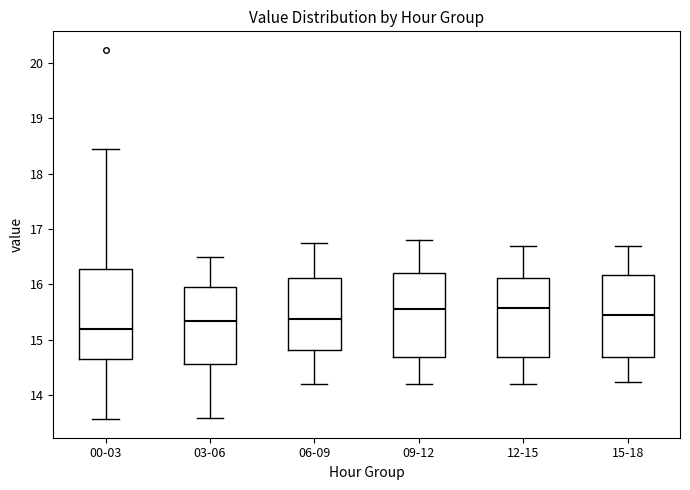

Reading left to right, transcribe this box plot: for each box, give where its median line is, the range the box spans, and where its two whiskers end, as read against the y-axis. The values are not printed on the chart, so give them approximately, as read against the axis.

00-03: median 15.2, box 14.7 to 16.3, whiskers 13.6 to 18.5
03-06: median 15.4, box 14.6 to 16.0, whiskers 13.6 to 16.5
06-09: median 15.4, box 14.8 to 16.1, whiskers 14.2 to 16.8
09-12: median 15.6, box 14.7 to 16.2, whiskers 14.2 to 16.8
12-15: median 15.6, box 14.7 to 16.1, whiskers 14.2 to 16.7
15-18: median 15.5, box 14.7 to 16.2, whiskers 14.3 to 16.7